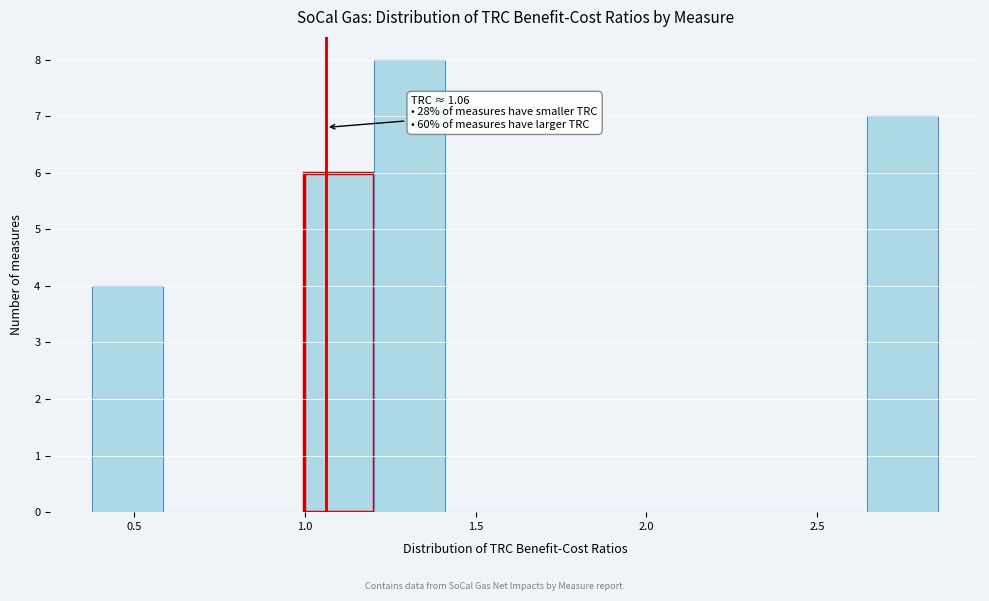

Over which range of the x-axis is the bar tallest?

1.20 to 1.40